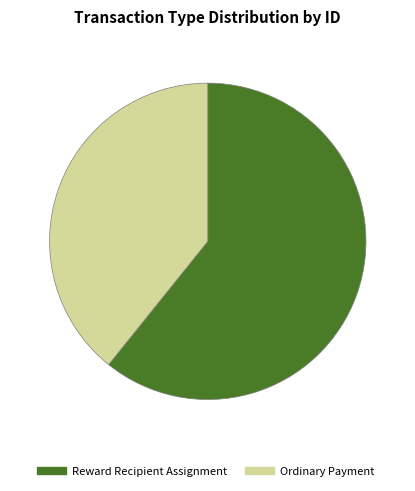

Does Reward Recipient Assignment represent more than half of the total?

Yes